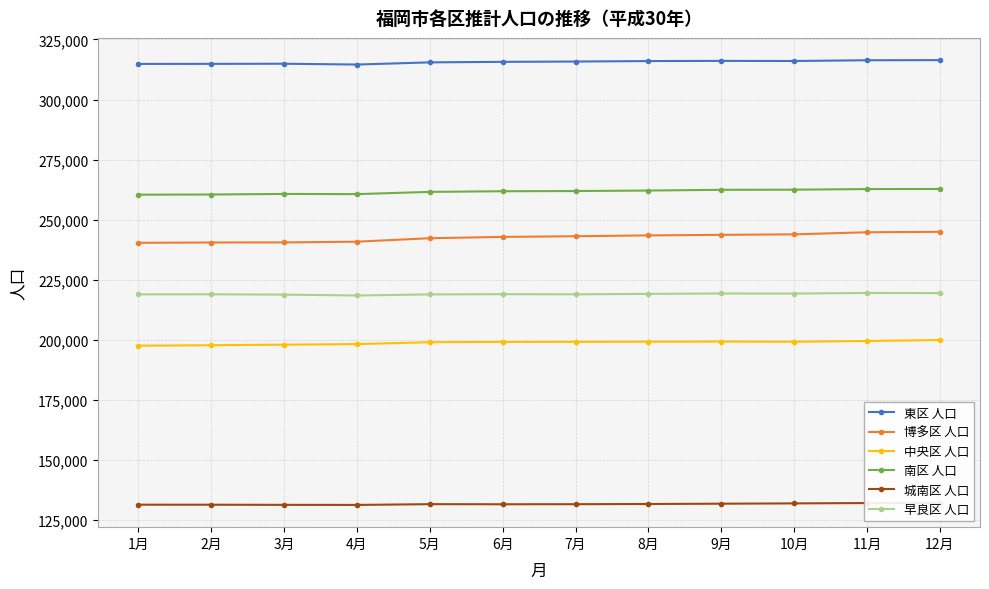

Count the number of data series in this chart.

6